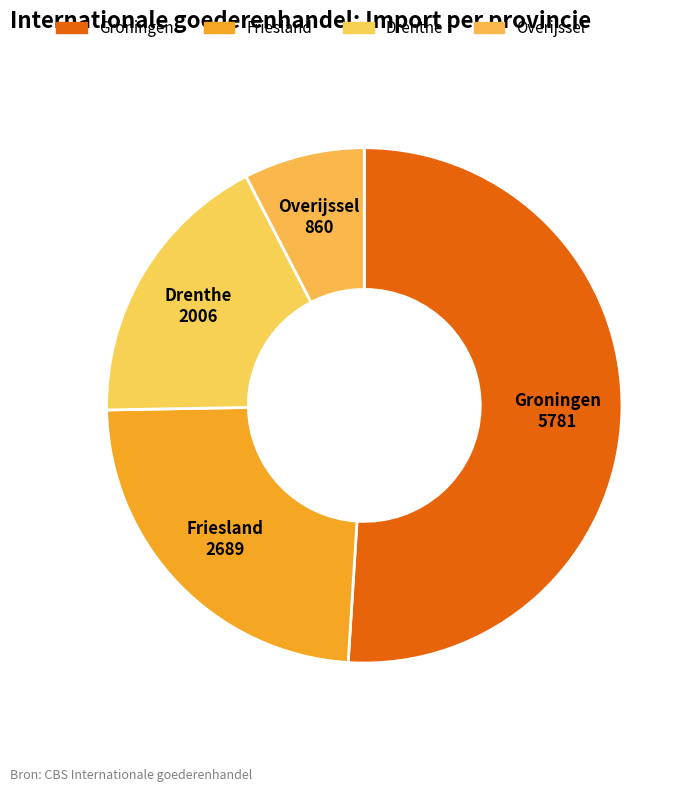

True or false: Groningen accounts for 37% of the total.

False